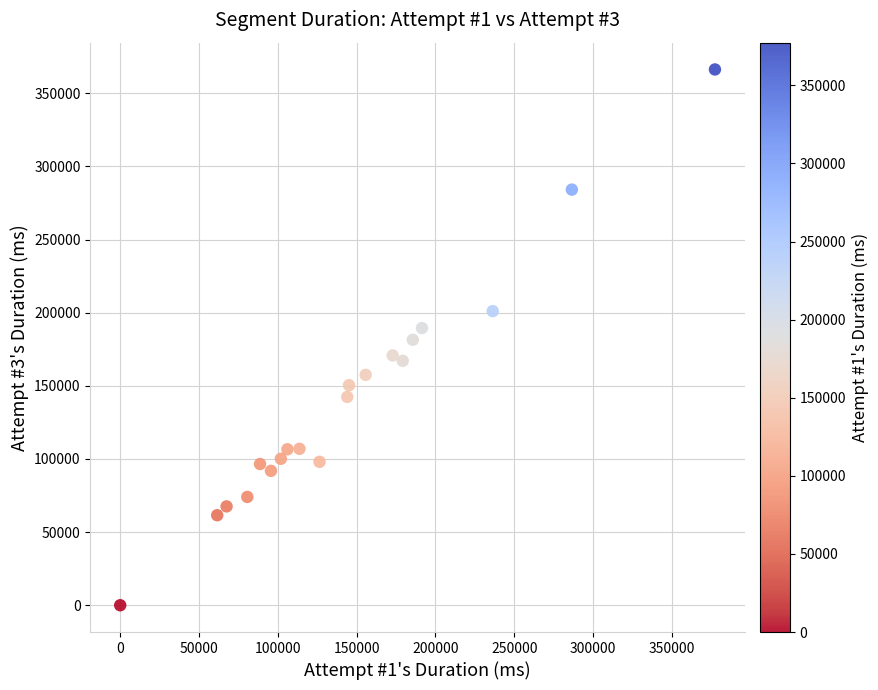

What is the range of X values (max minus min)?

377354